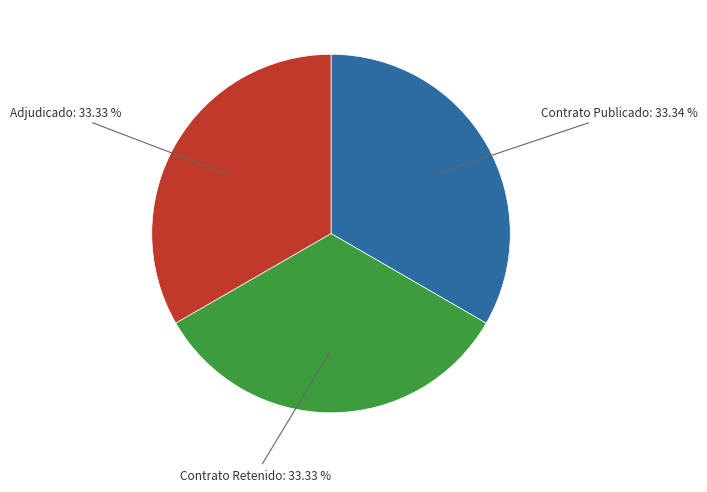

What is the ratio of the value at Adjudicado to the value at Contrato Retenido?

1.0